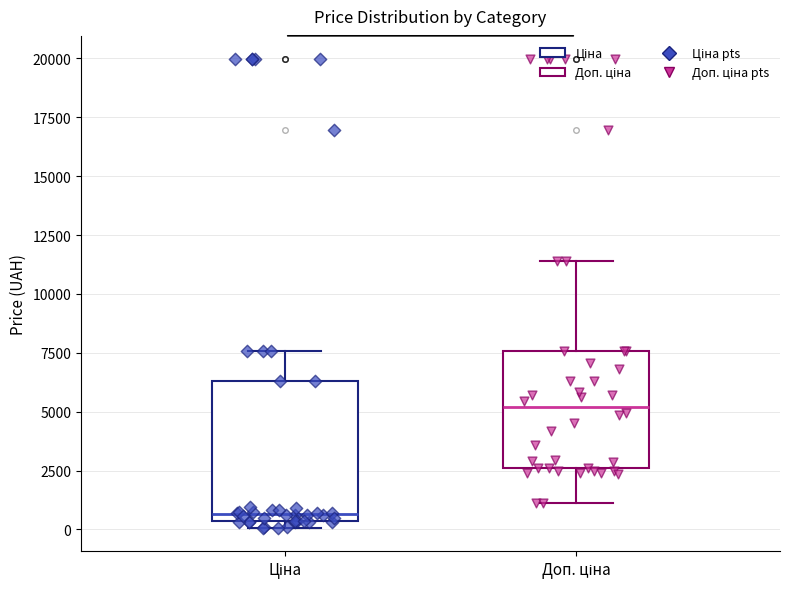

Where does the lower whisker of the box for Доп. ціна end on the y-axis? The values are not printed on the chart, so give them approximately, as read against the axis.

1000